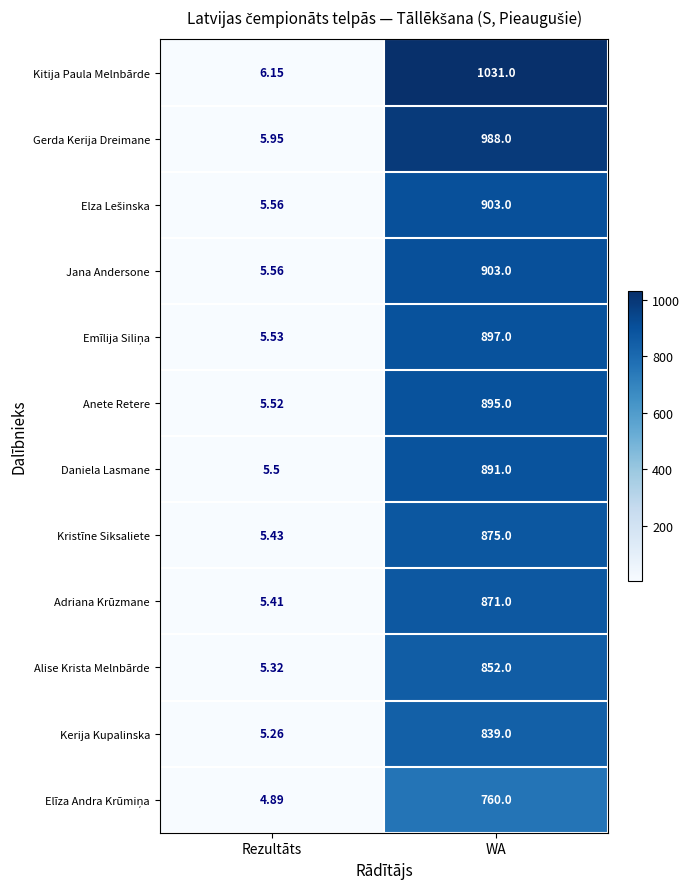

Which series has the largest range (max minus min)?

Kitija Paula Melnbārde